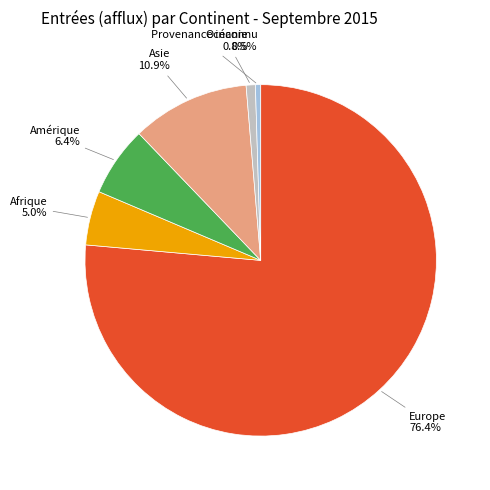

Is there a majority slice in this chart?

Yes